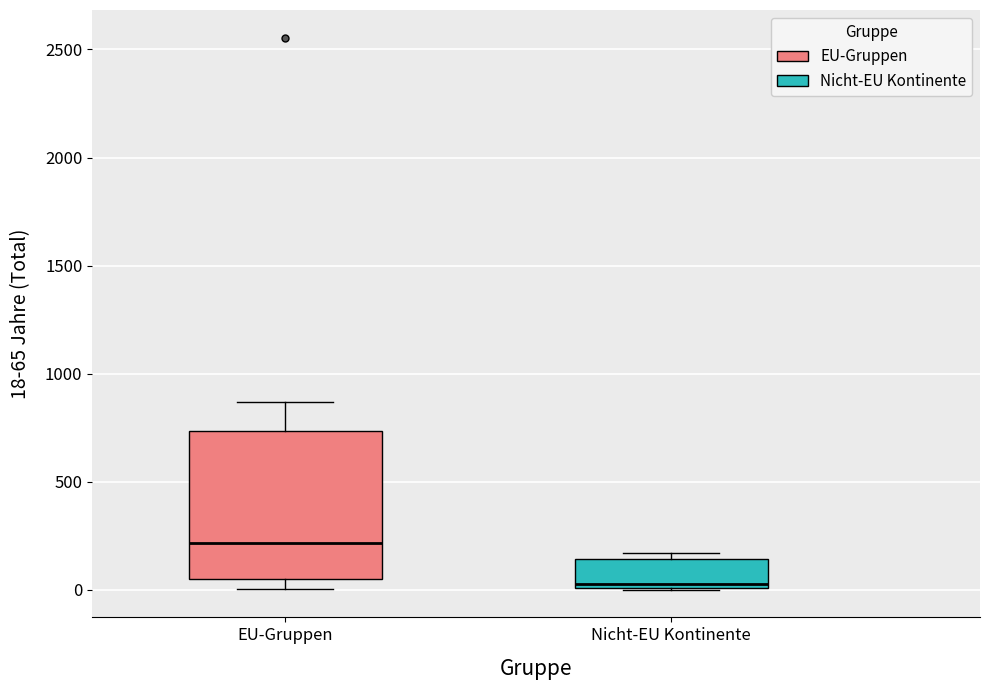

Reading left to right, read every box against the y-axis: the position of its median line, the range the box covers, and the ends of its whiskers. The values are not printed on the chart, so give them approximately, as read against the axis.

EU-Gruppen: median 200, box 50 to 750, whiskers 0 to 850
Nicht-EU Kontinente: median 50, box 0 to 150, whiskers 0 to 150 (just above the box's upper edge)